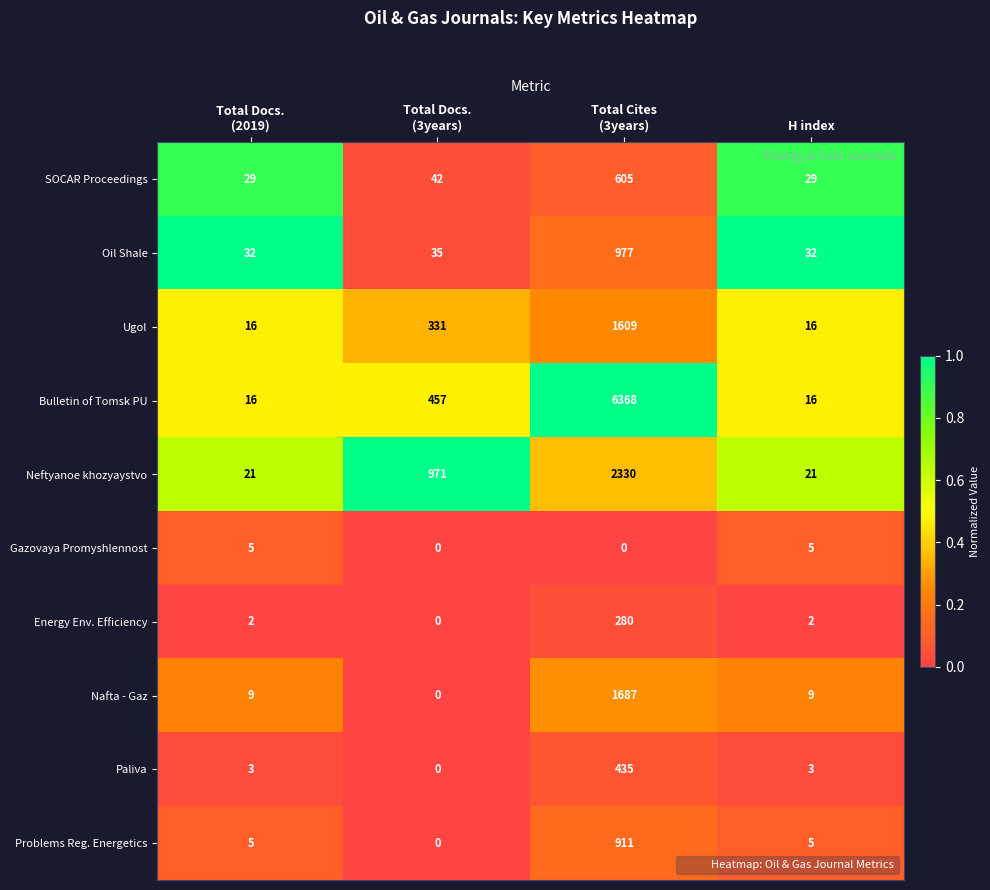

What is the sum of all Gazovaya Promyshlennost values?

10